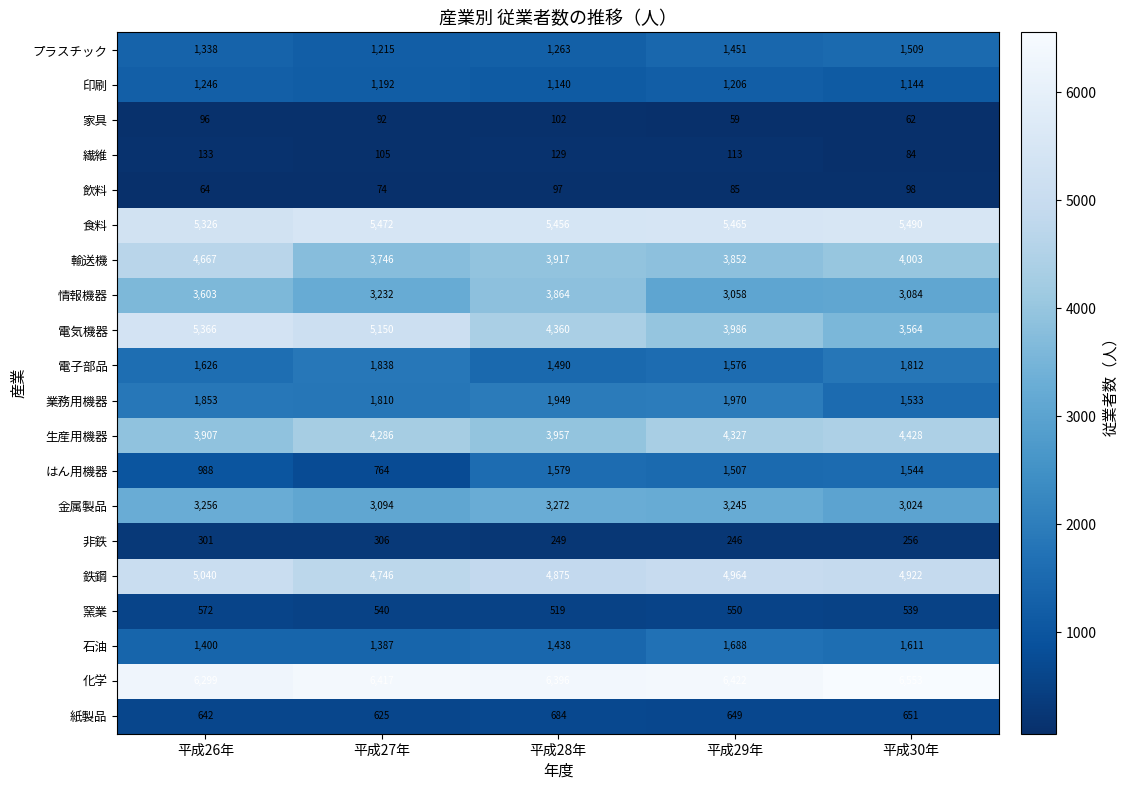

What is the average value of the 家具 series?

82